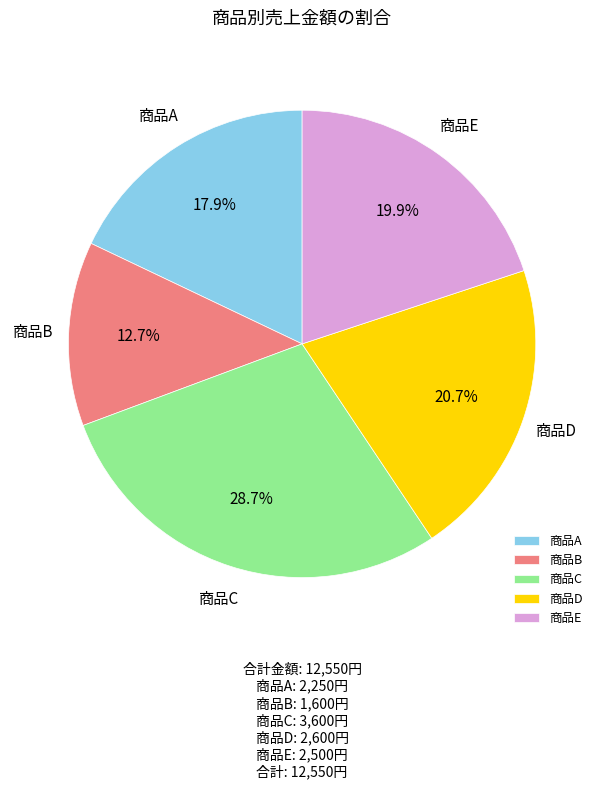

Does 商品E account for over 50% of the chart?

No